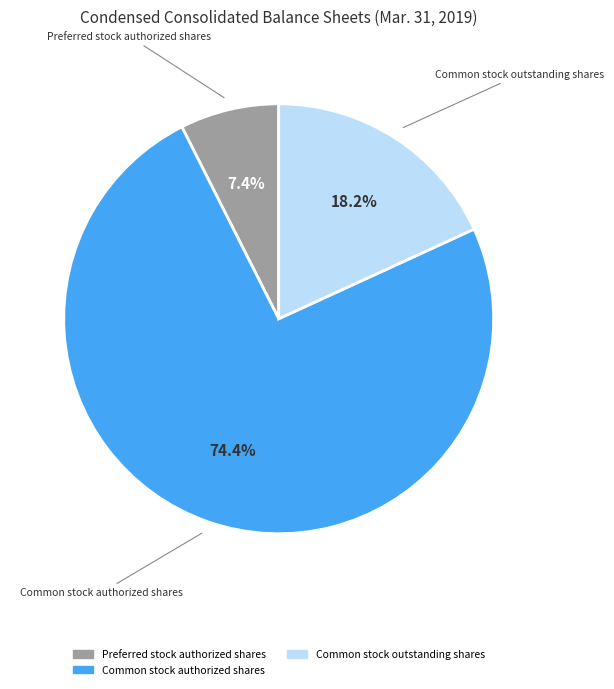

Is there any slice that represents more than half of the pie?

Yes